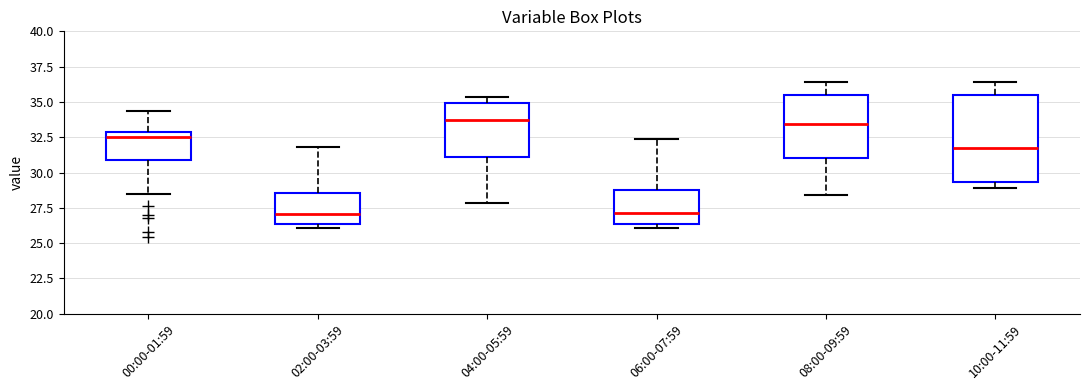

Reading left to right, read every box against the y-axis: the position of its median line, the range the box covers, and the ends of its whiskers. The values are not printed on the chart, so give them approximately, as read against the axis.

00:00-01:59: median 32.5, box 31.0 to 33.0, whiskers 28.5 to 34.5
02:00-03:59: median 27.0, box 26.5 to 28.5, whiskers 26.0 to 32.0
04:00-05:59: median 33.5, box 31.0 to 35.0, whiskers 28.0 to 35.5
06:00-07:59: median 27.0, box 26.5 to 29.0, whiskers 26.0 to 32.5
08:00-09:59: median 33.5, box 31.0 to 35.5, whiskers 28.5 to 36.5
10:00-11:59: median 31.5, box 29.5 to 35.5, whiskers 29.0 to 36.5